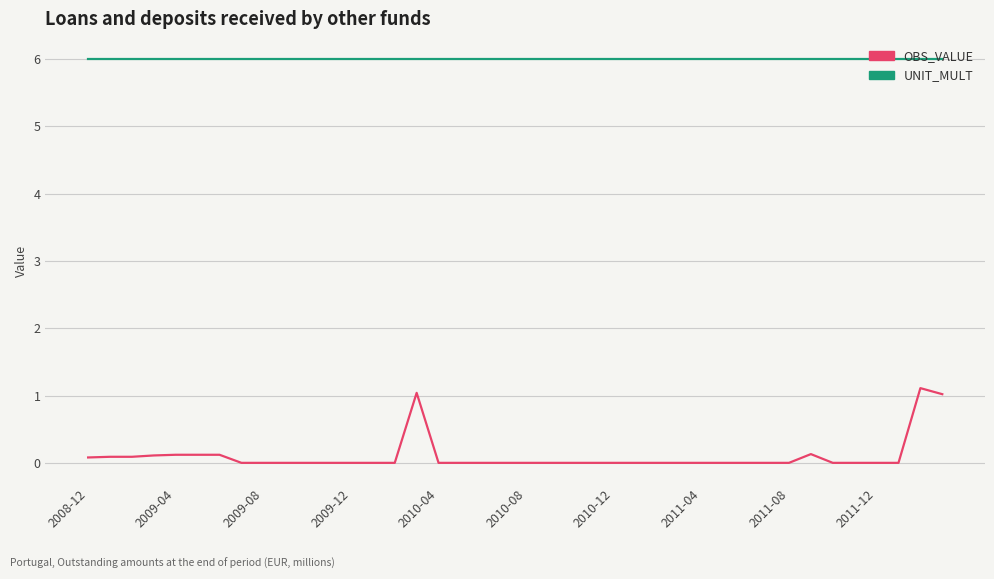

List the series in order of their overall mean, lowest first.

OBS_VALUE, UNIT_MULT